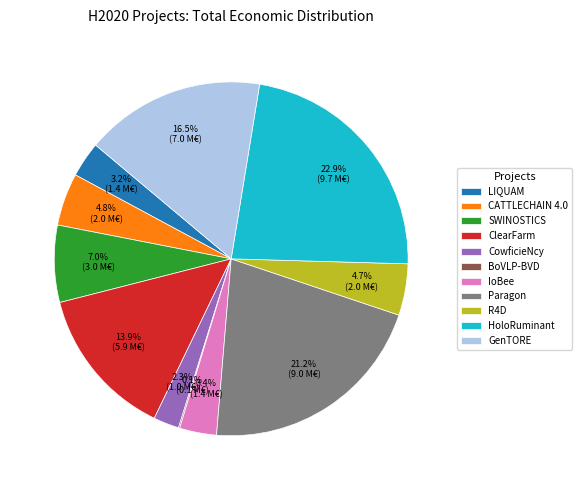

What percentage do IoBee and SWINOSTICS together represent?

10.4%